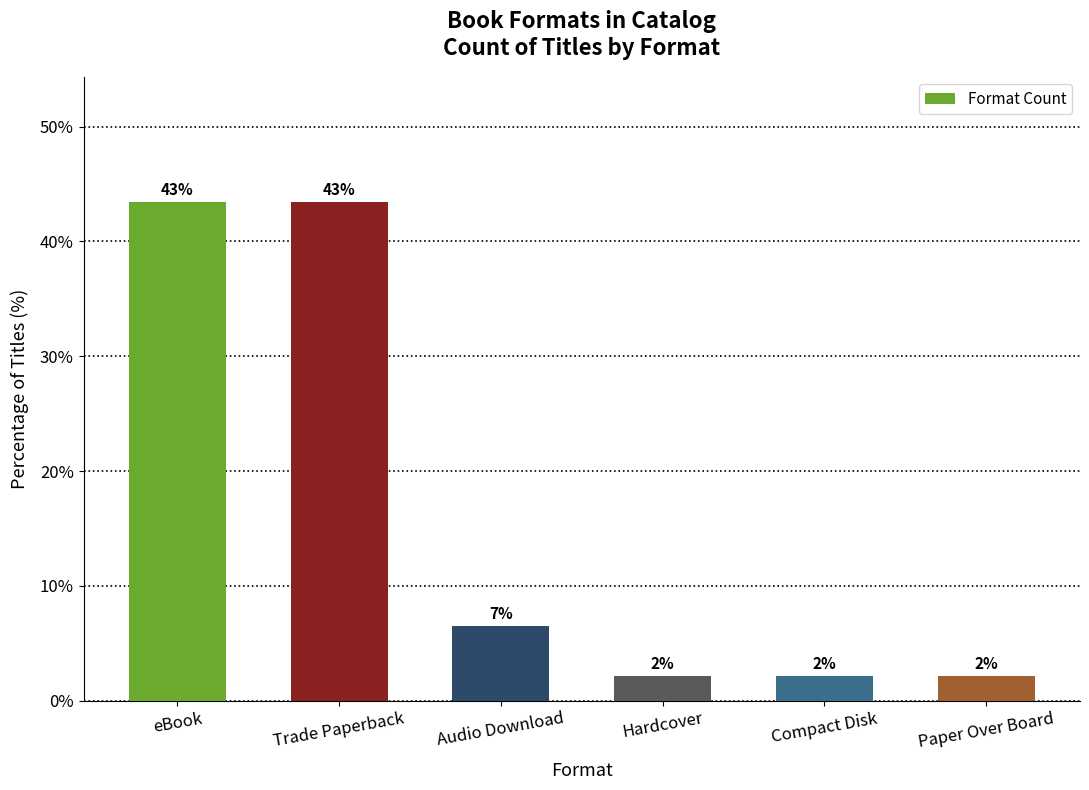

What position from the left is Hardcover?

4